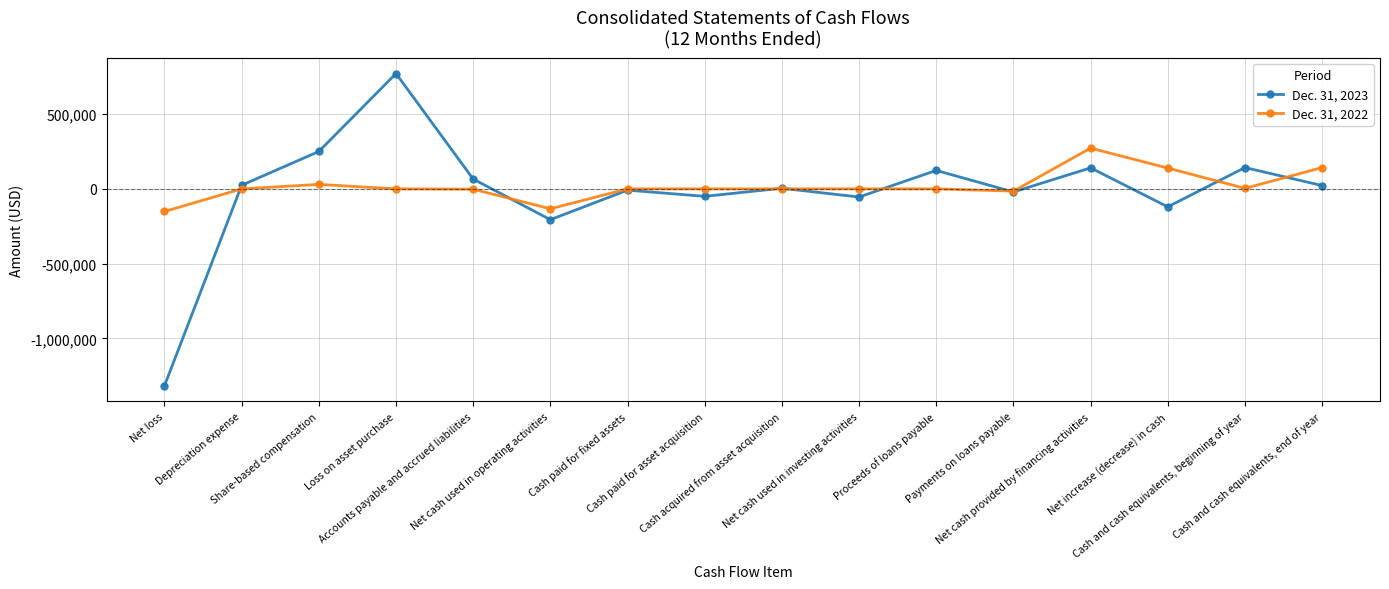

Count the number of data series in this chart.

2